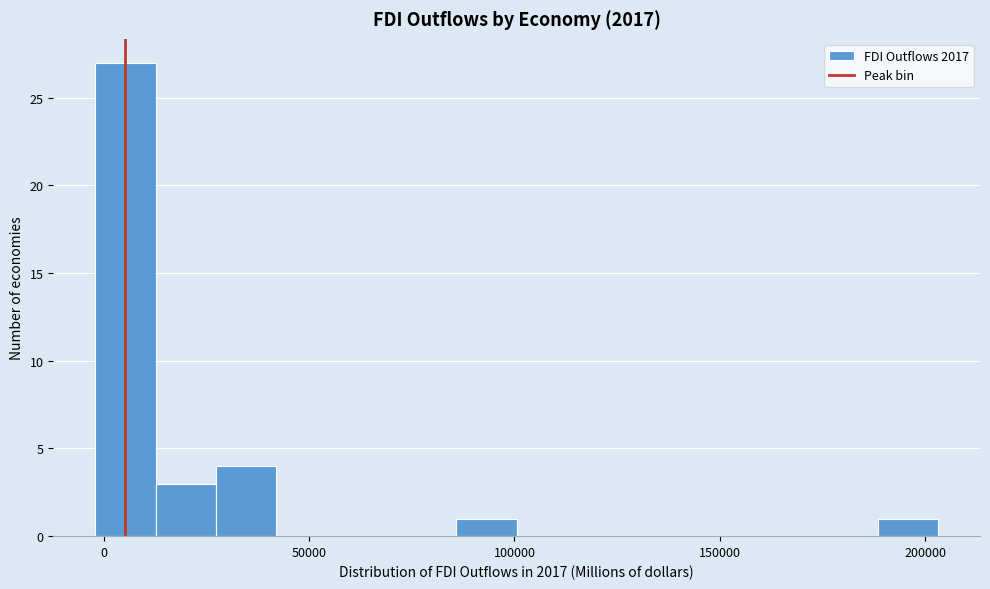

Around what value on the x-axis is the tallest bar? Give the approximate position of its centre, as read against the axis.

5000